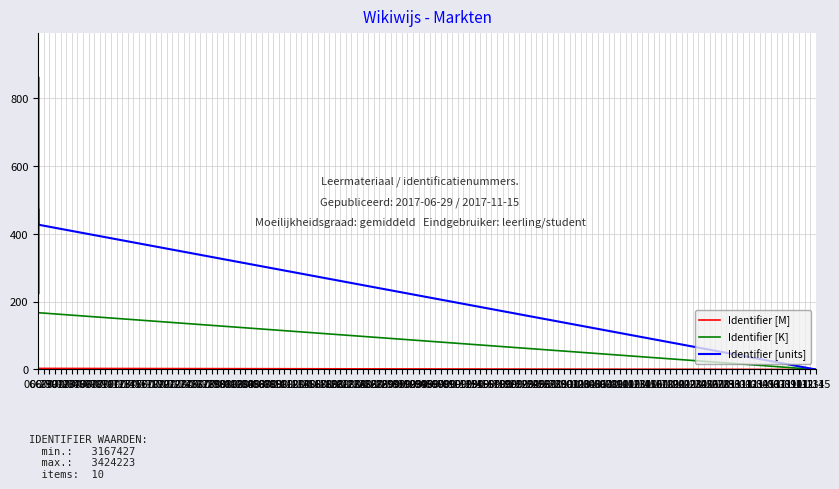

Between 07-09 and 07-01, which is larger?

07-09